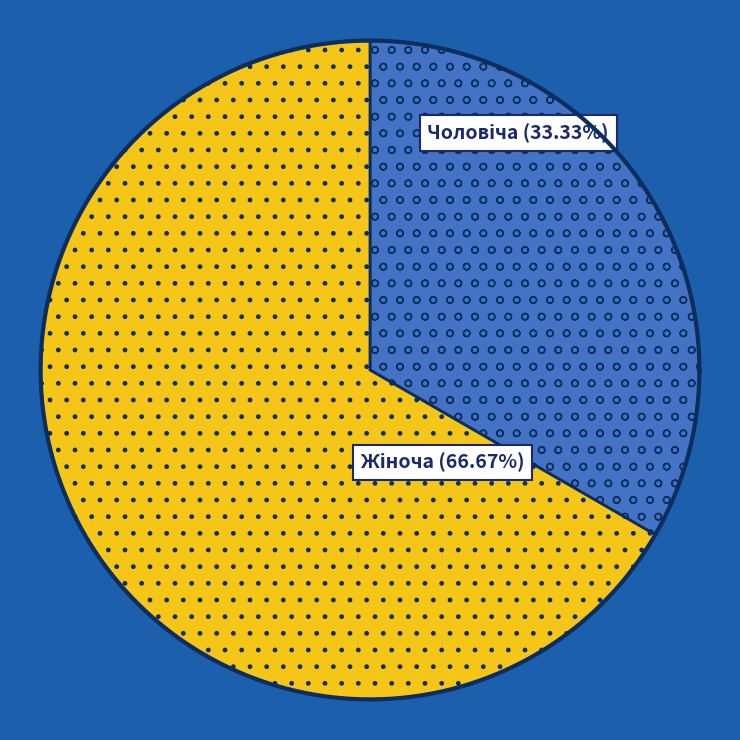

What percentage is the Чоловіча slice, to the nearest percent?

33%